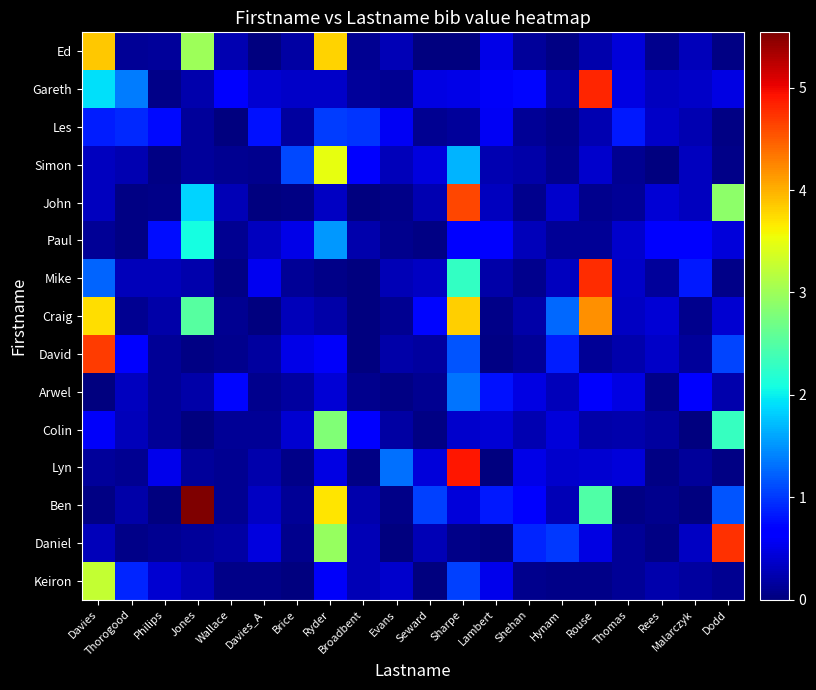

How many distinct data groups are displayed?

15